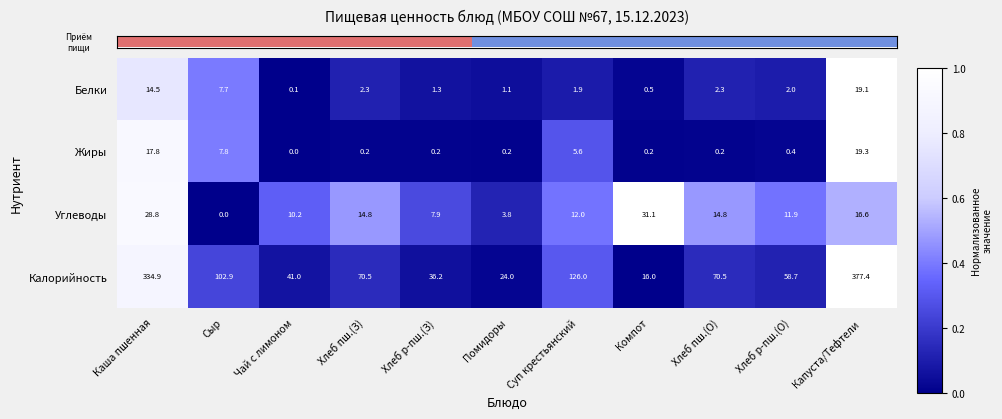

At which label does Калорийность reach its minimum?

Компот